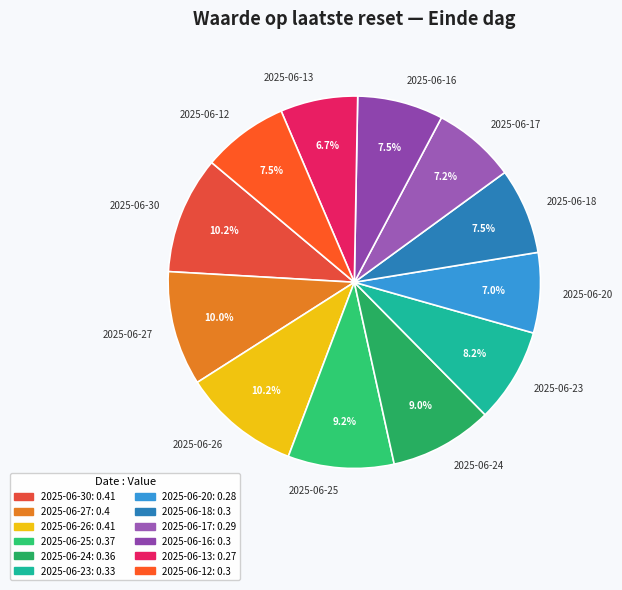

Between 2025-06-25 and 2025-06-23, which is larger?

2025-06-25